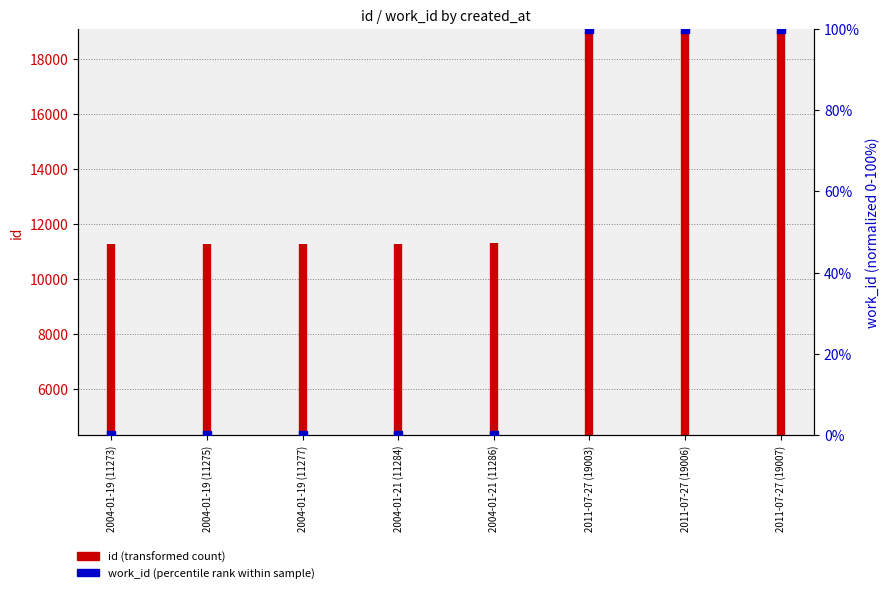

Approximately how many times larger is the value at 2011-07-27 (19003) compared to 2011-07-27 (19006)?

1.0